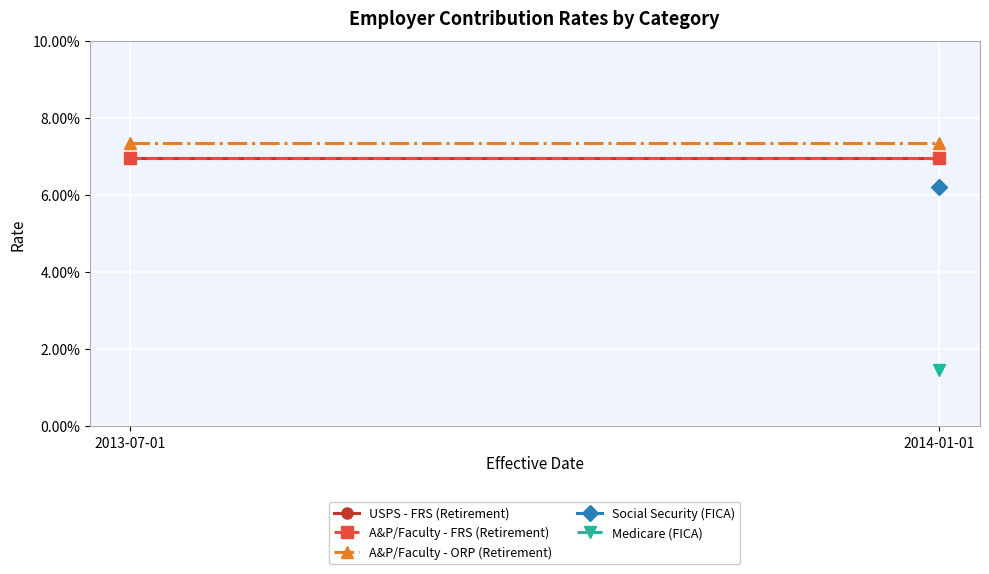

The A&P/Faculty - FRS (Retirement) series shows 0.1 at 2014-01-01. True or false?

True